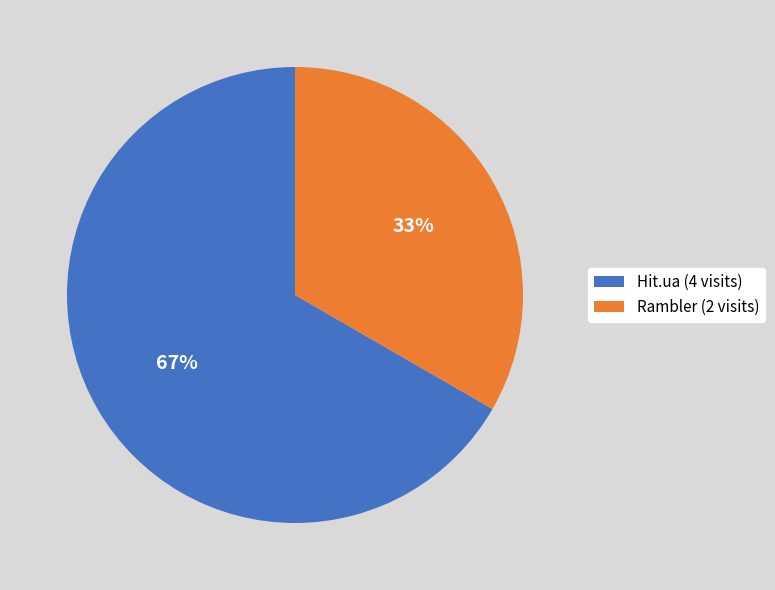

True or false: Hit.ua (4 visits) accounts for 55% of the total.

False